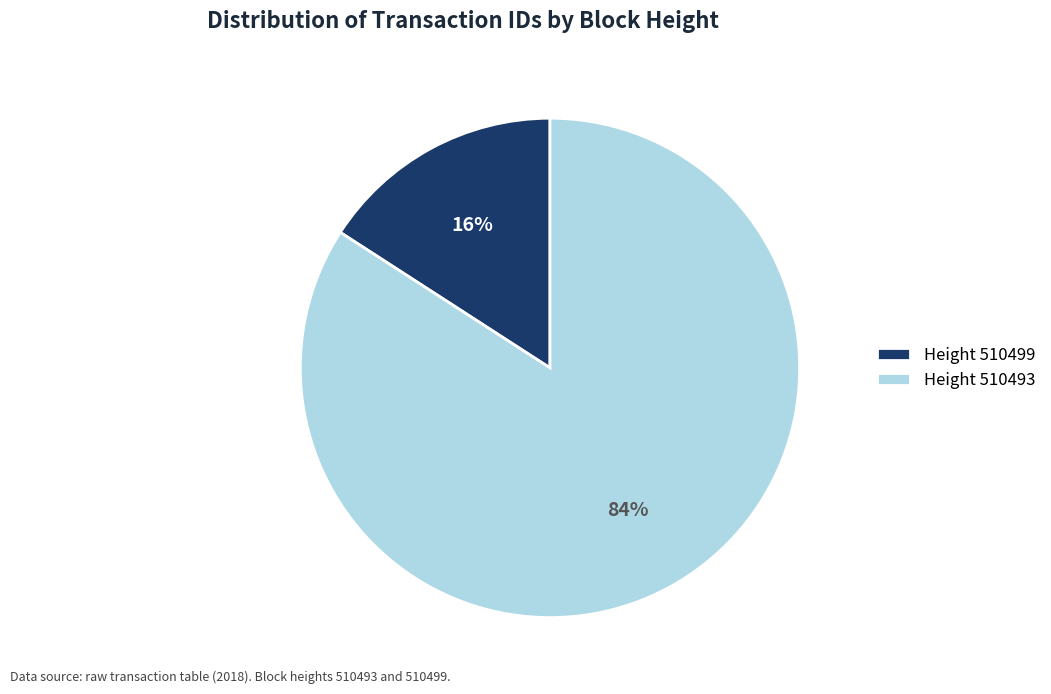

Which slice represents more than half of the pie?

Height 510493